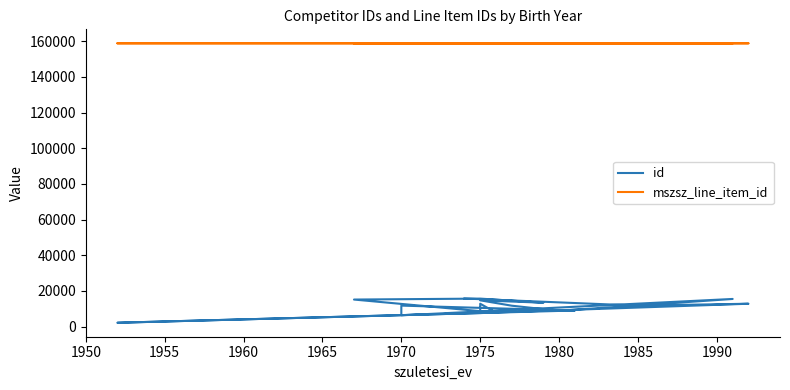

Rank the series by their average value, from lowest to highest.

id, mszsz_line_item_id